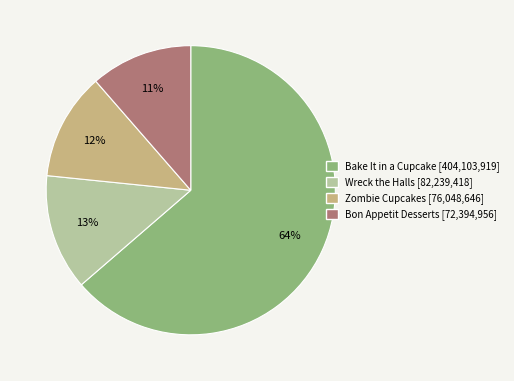

To the nearest percent, what percentage of the pie is Zombie Cupcakes?

12%